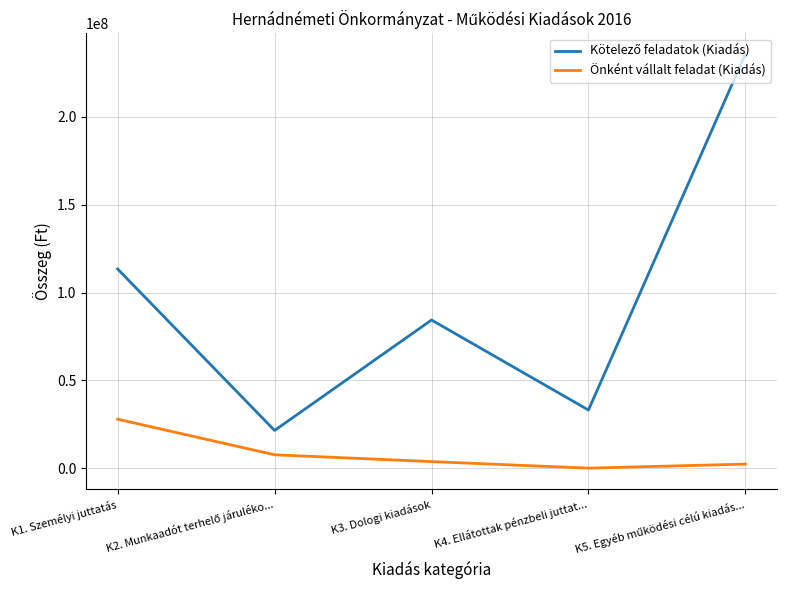

What is the maximum value shown in the chart?

235798878